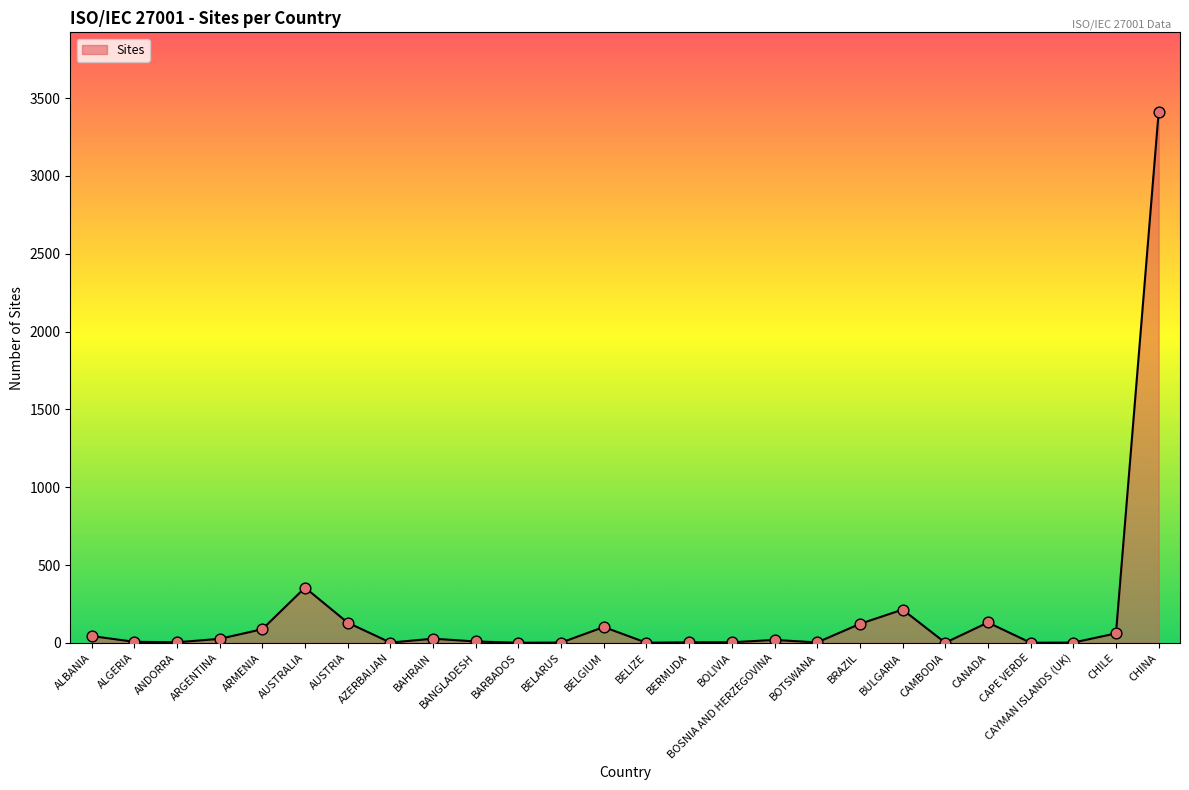

Approximately how many times larger is the value at CHILE compared to BOTSWANA?

20.3